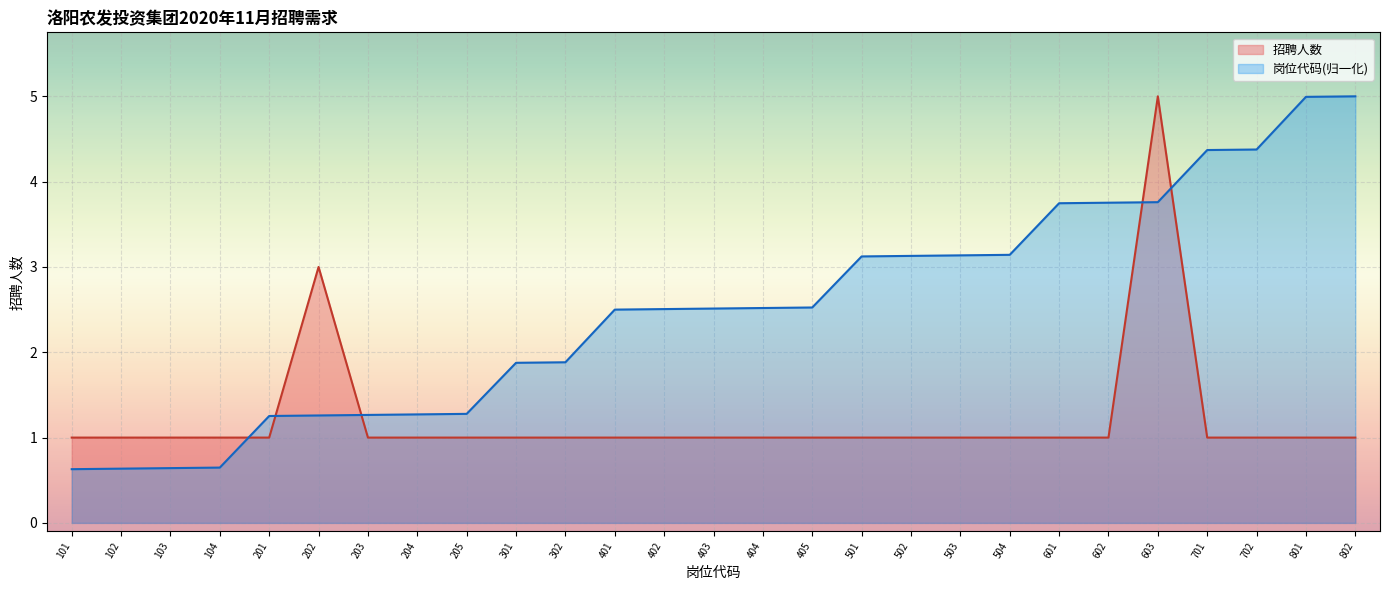

True or false: 岗位代码 and 招聘人数 cross at least once.

True